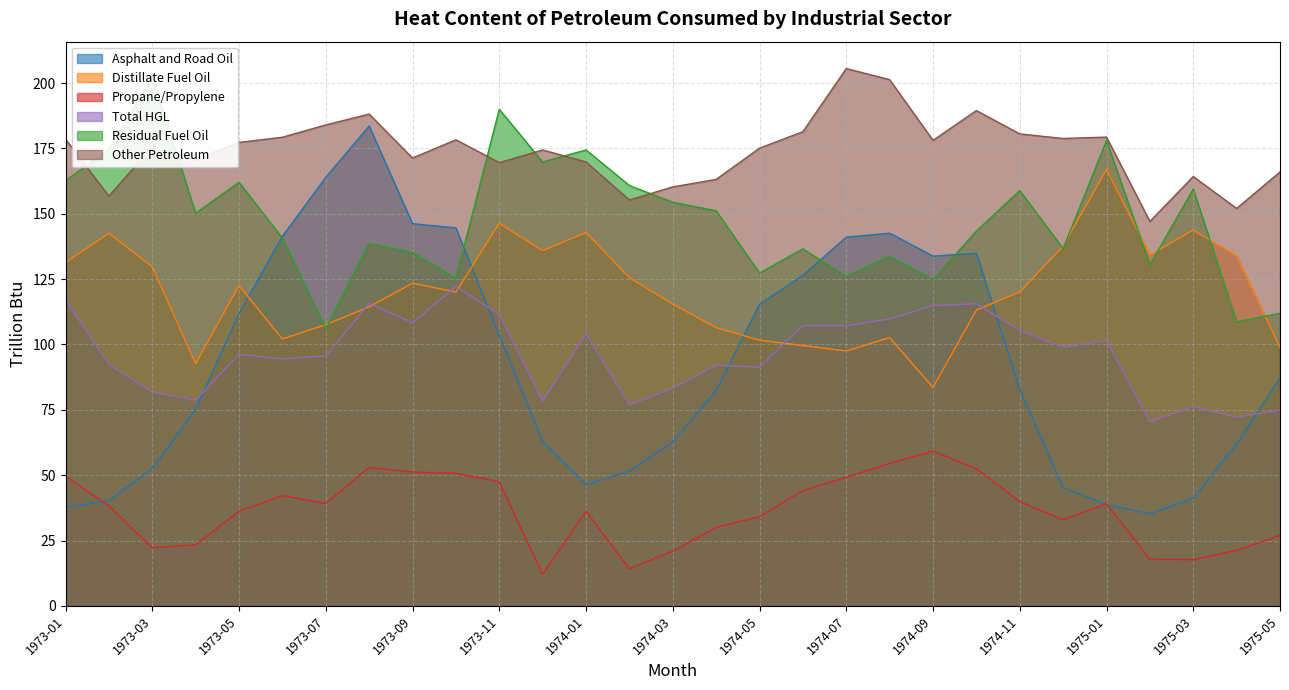

Where do Residual Fuel Oil and Asphalt and Road Oil first cross each other?

1973-05 and 1973-06